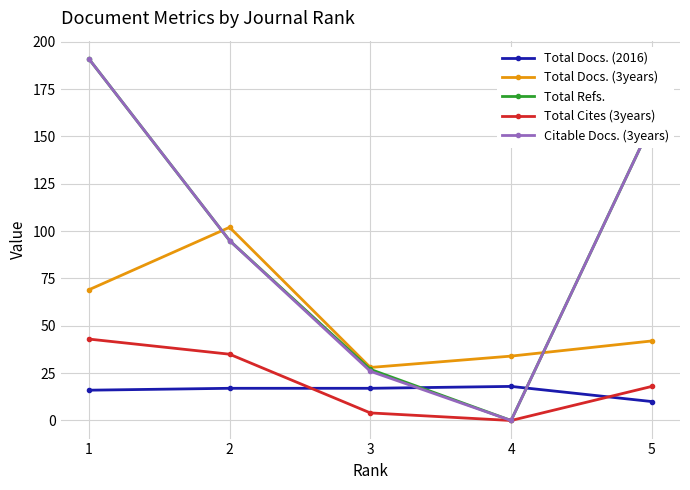

Which category has the lowest value across all series?

4